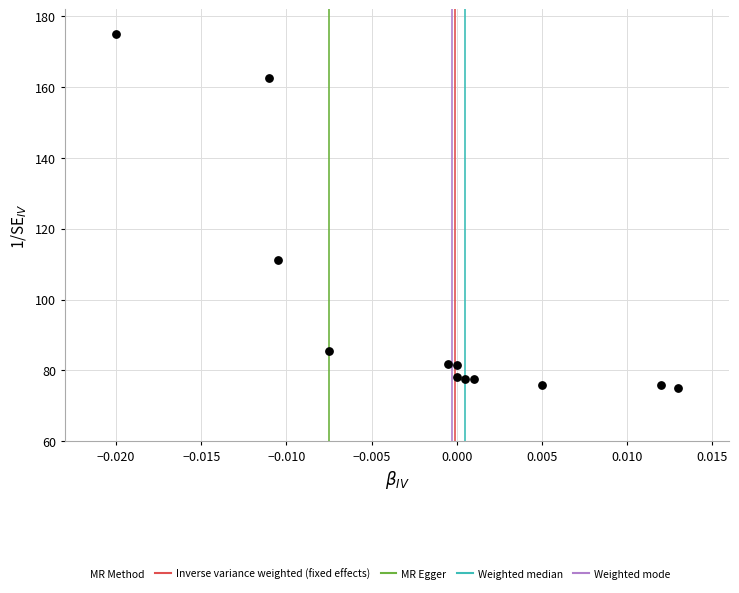

What Y value in the scatter plot is closest to 125?

111.1